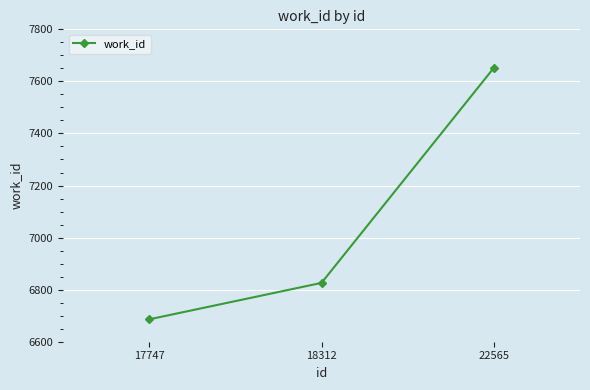

What is the difference between the maximum and minimum values?

966